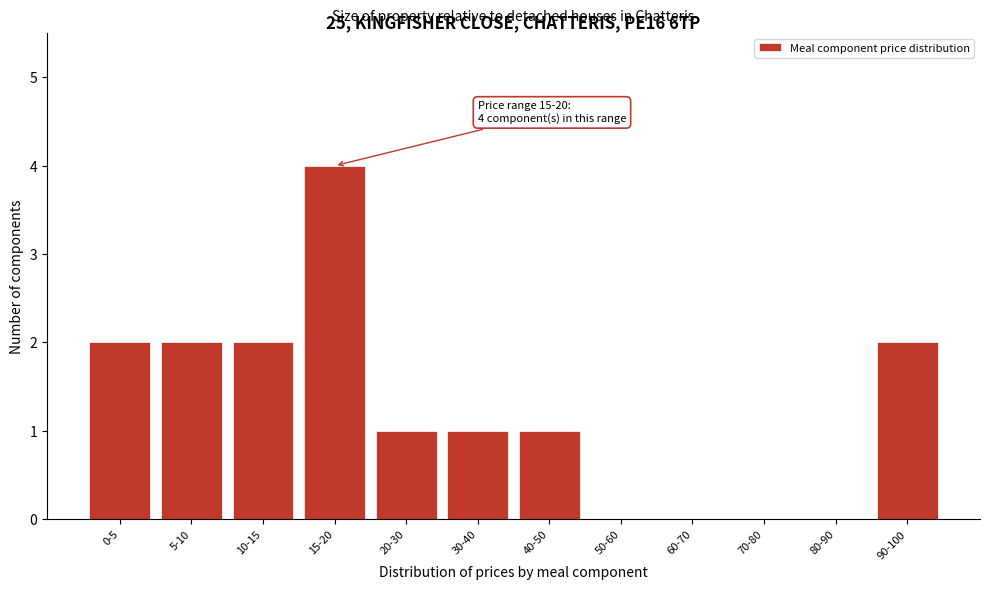

Reading right to left, transcribe all the data shown in this chart.

90-100=2	80-90=0	70-80=0	60-70=0	50-60=0	40-50=1	30-40=1	20-30=1	15-20=4	10-15=2	5-10=2	0-5=2